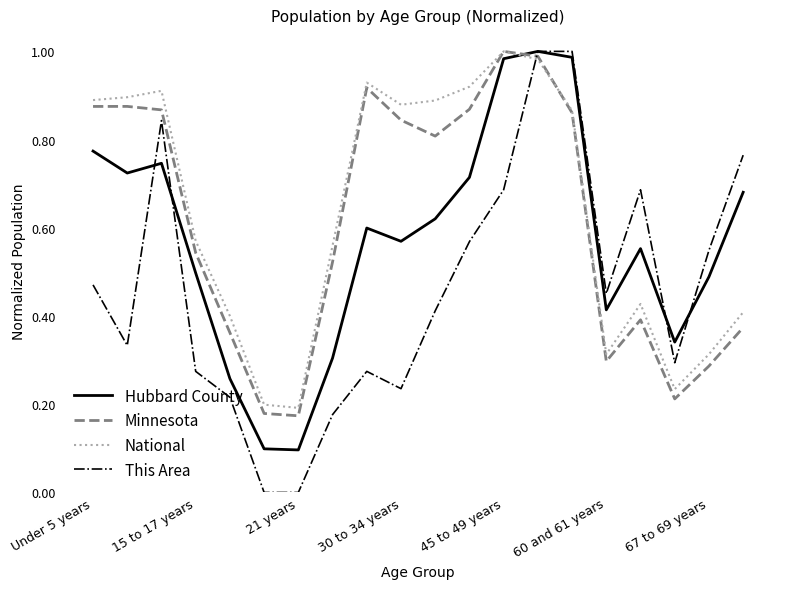

After their last crossing, which series has the higher values: This Area or Minnesota?

This Area